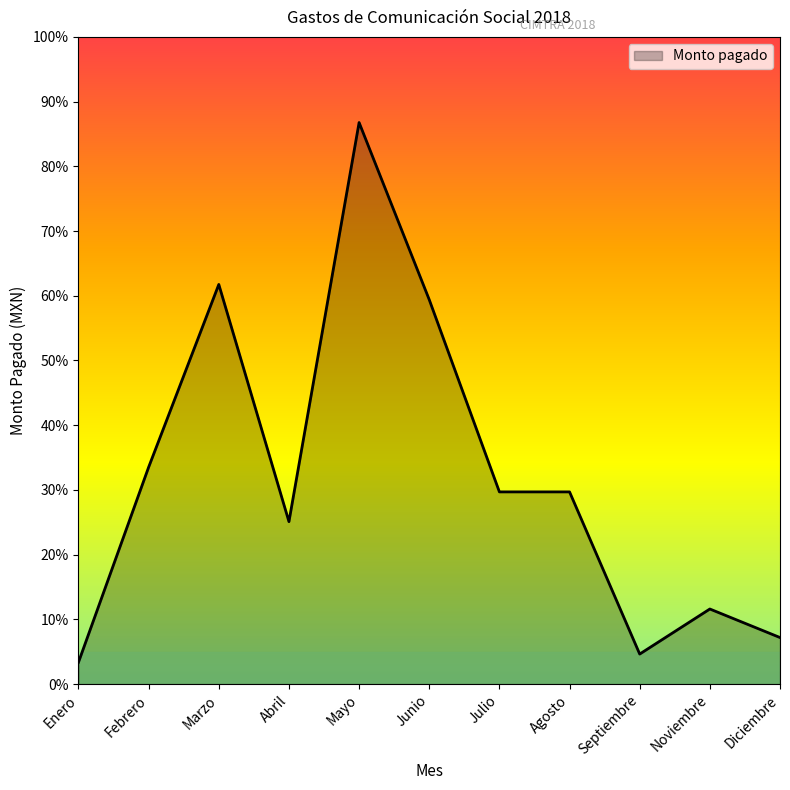

At which label does the data first exceed 14848?

Febrero